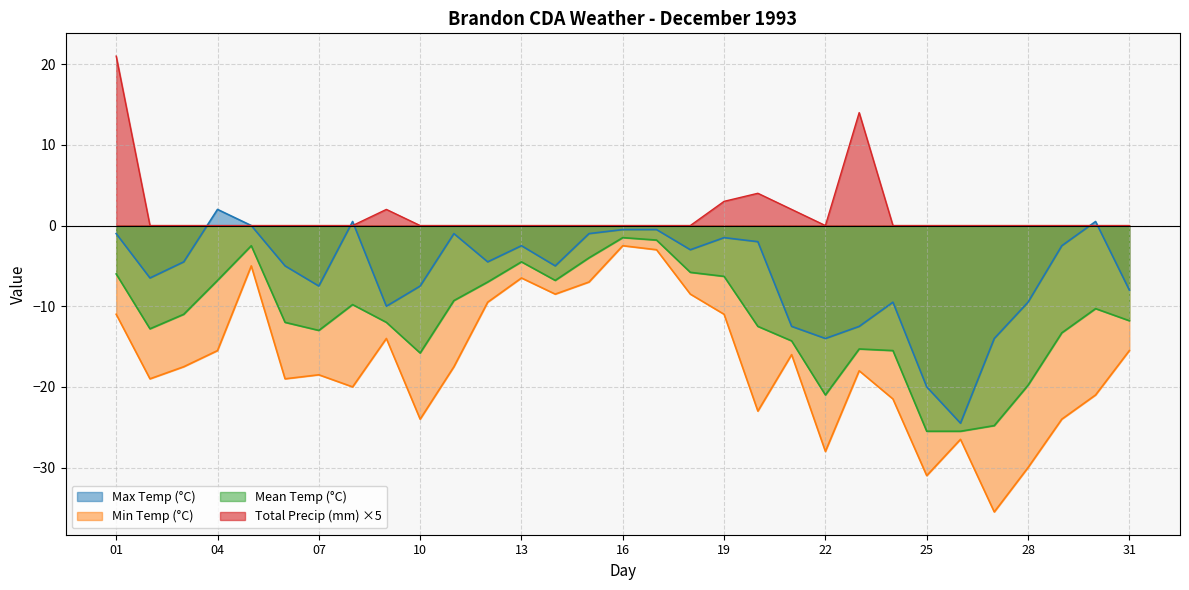

Where is Max Temp (°C) nearest to the value -11?

09